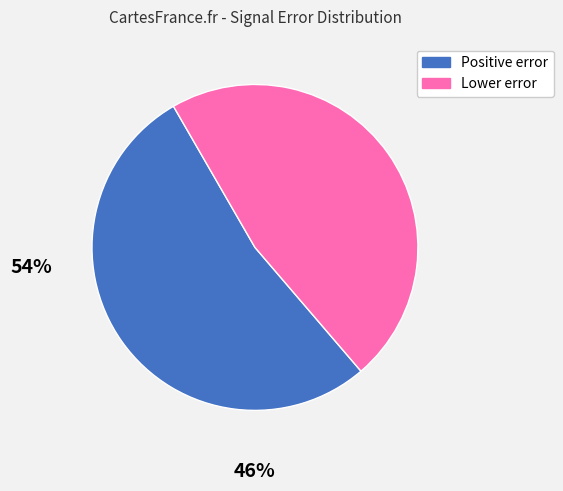

Is there any slice that represents more than half of the pie?

Yes